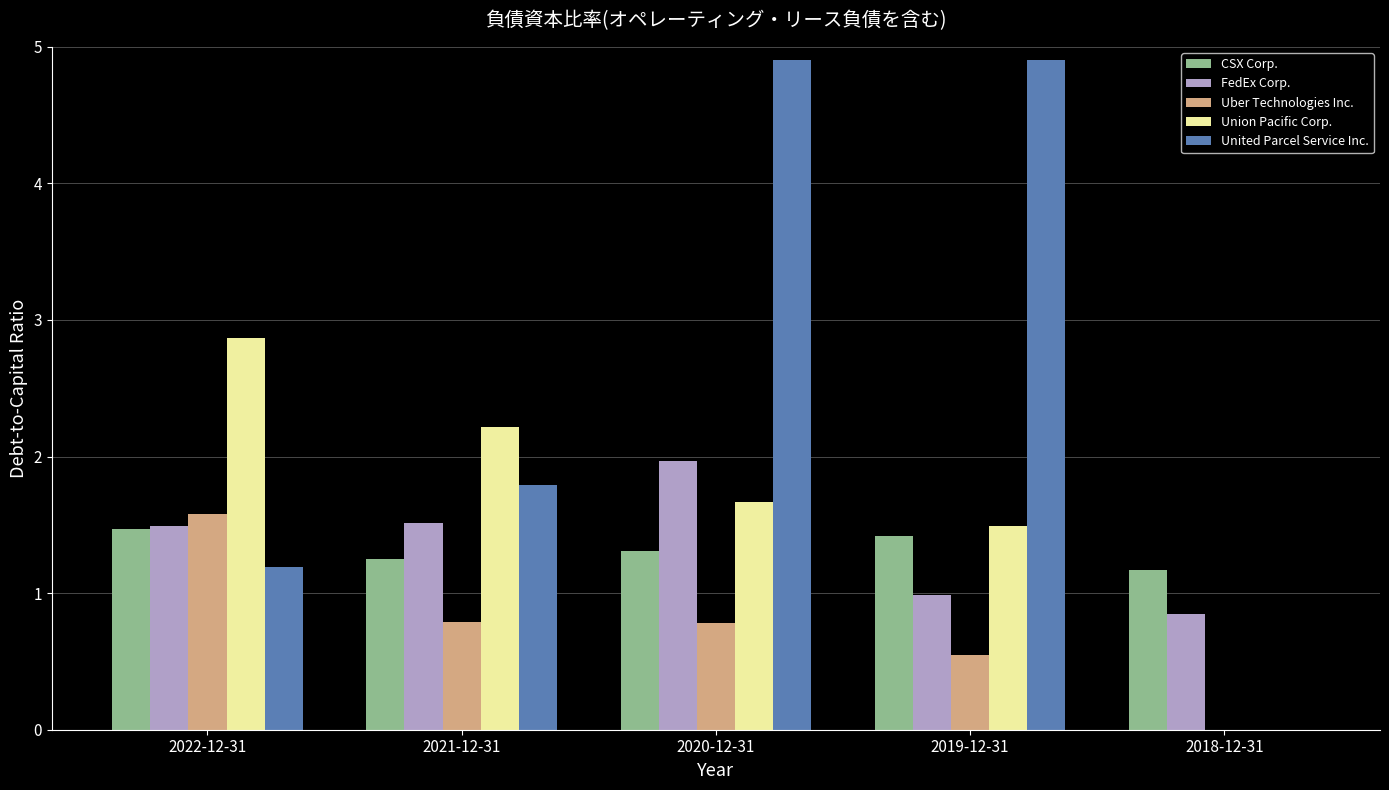

The CSX Corp. series shows 1.4 at 2019-12-31. True or false?

True